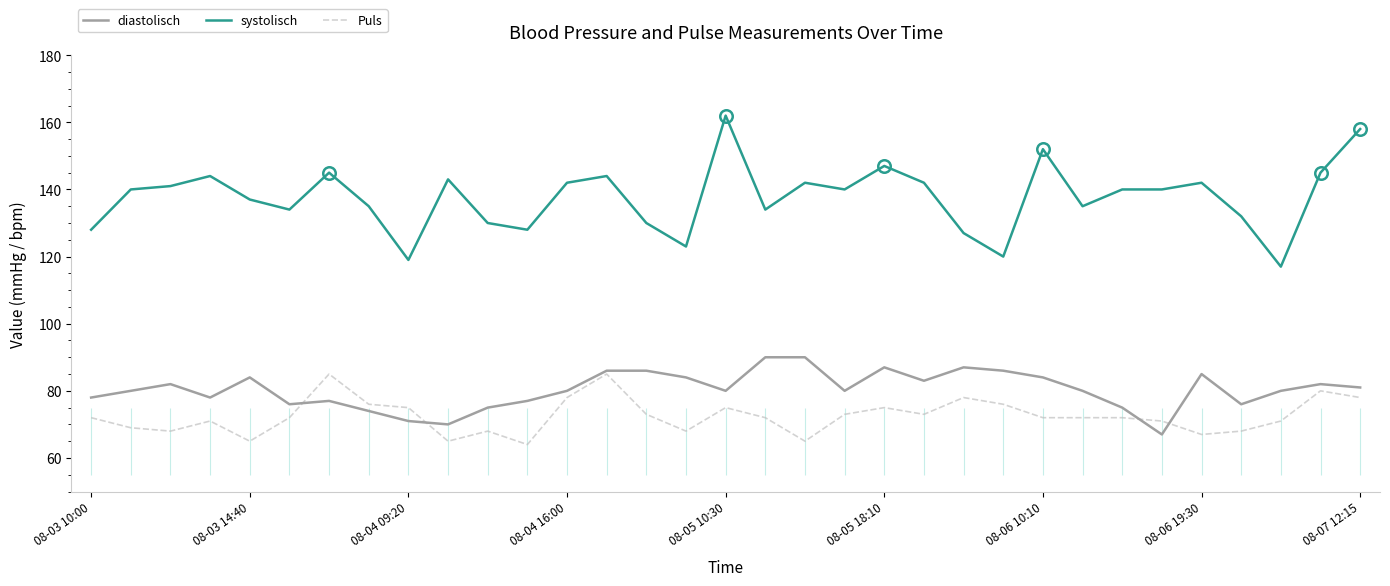

What is the difference between the highest and lowest values at 18?

77